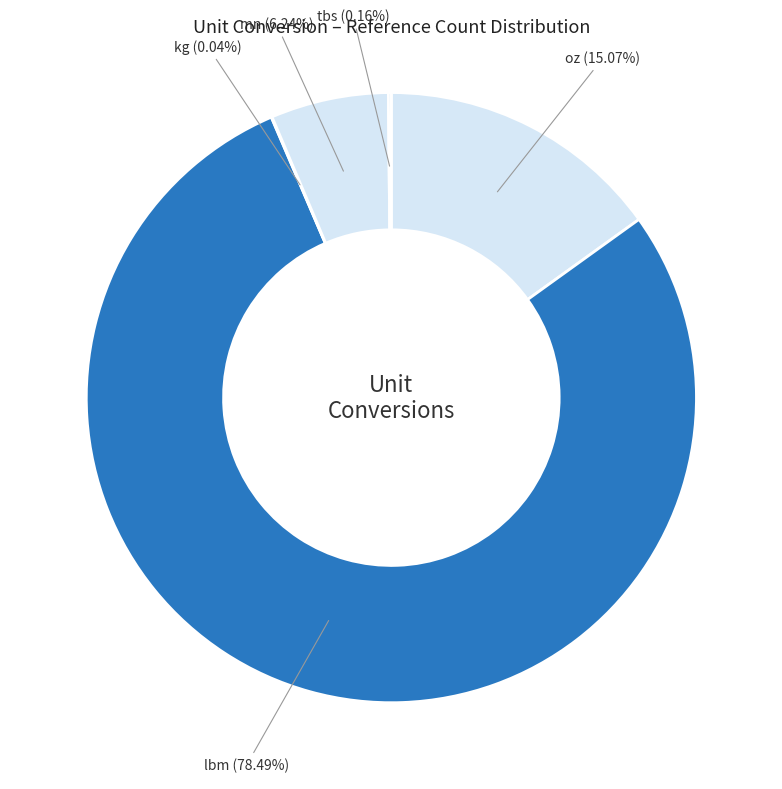

What is the ratio of the value at mn to the value at oz?

0.4